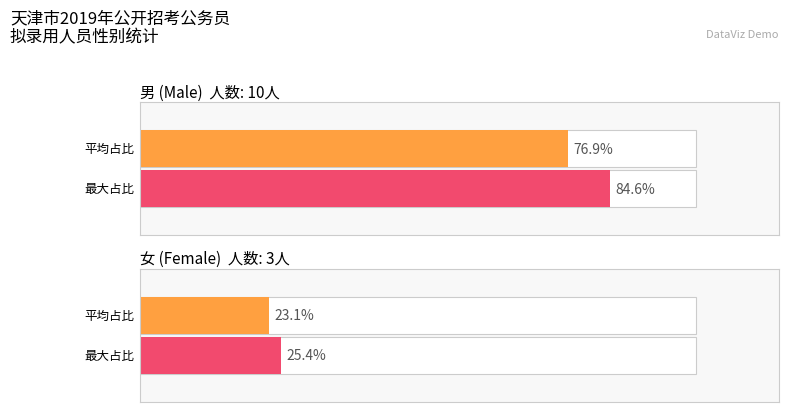

What are all the series names shown in the legend?

男, 女